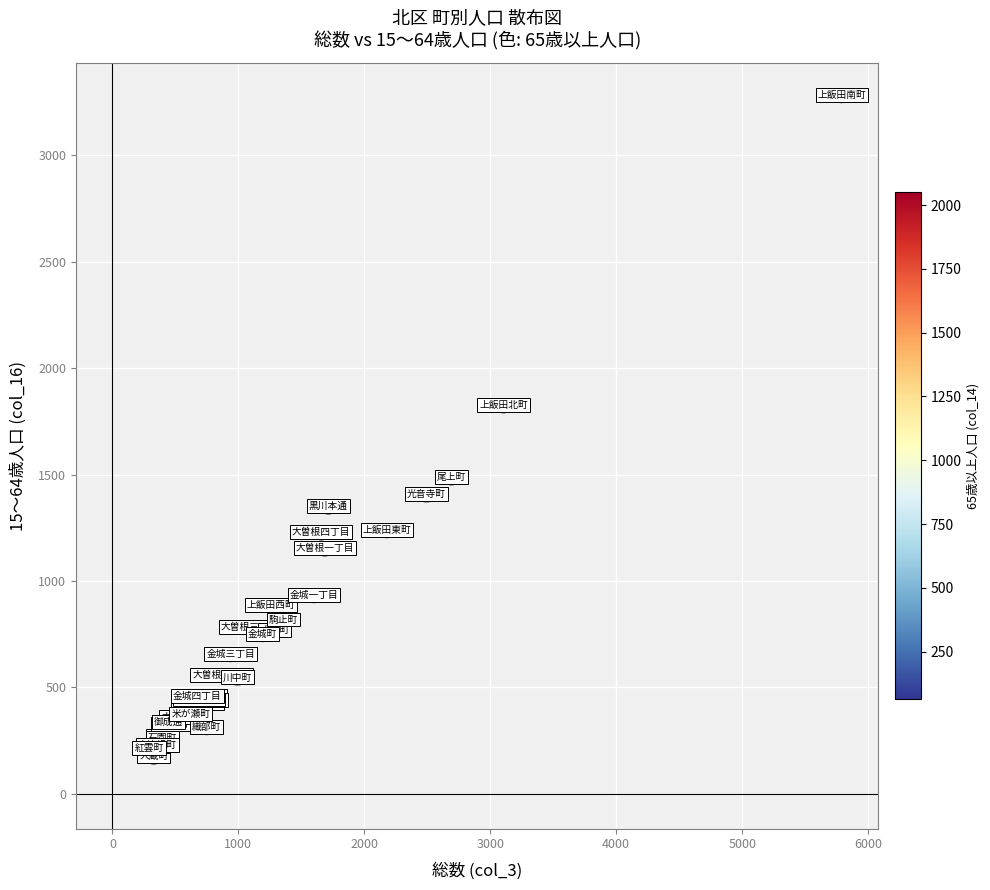

What Y value in the scatter plot is closest to 1716?

1813